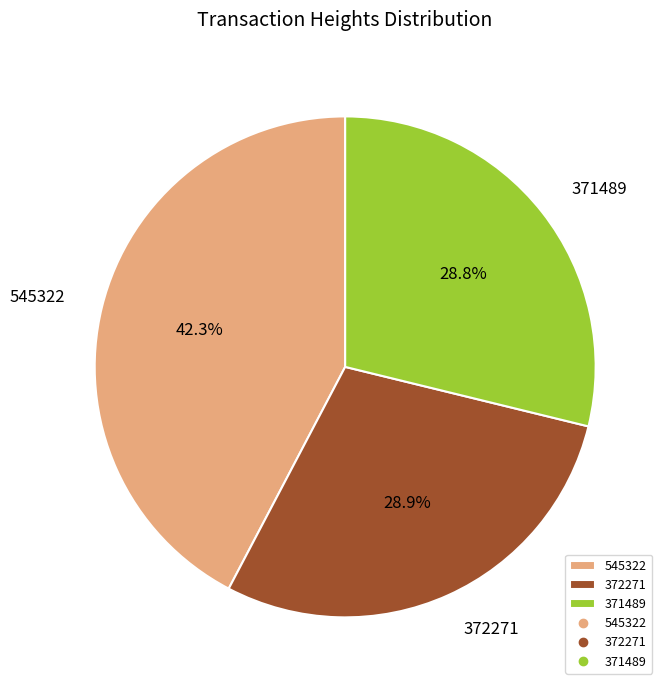

Is it true that 372271 is 29% of the pie?

True